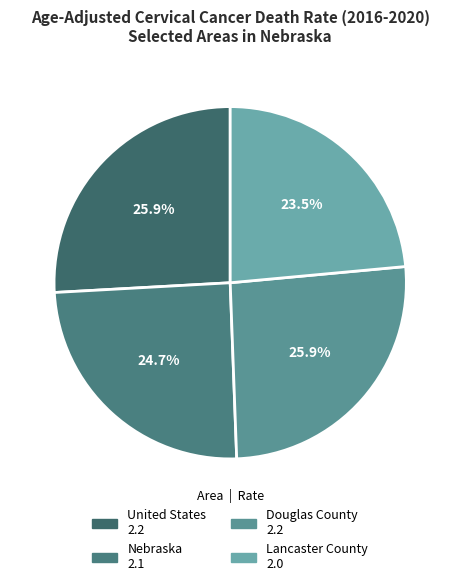

Which slice is the largest?

United States